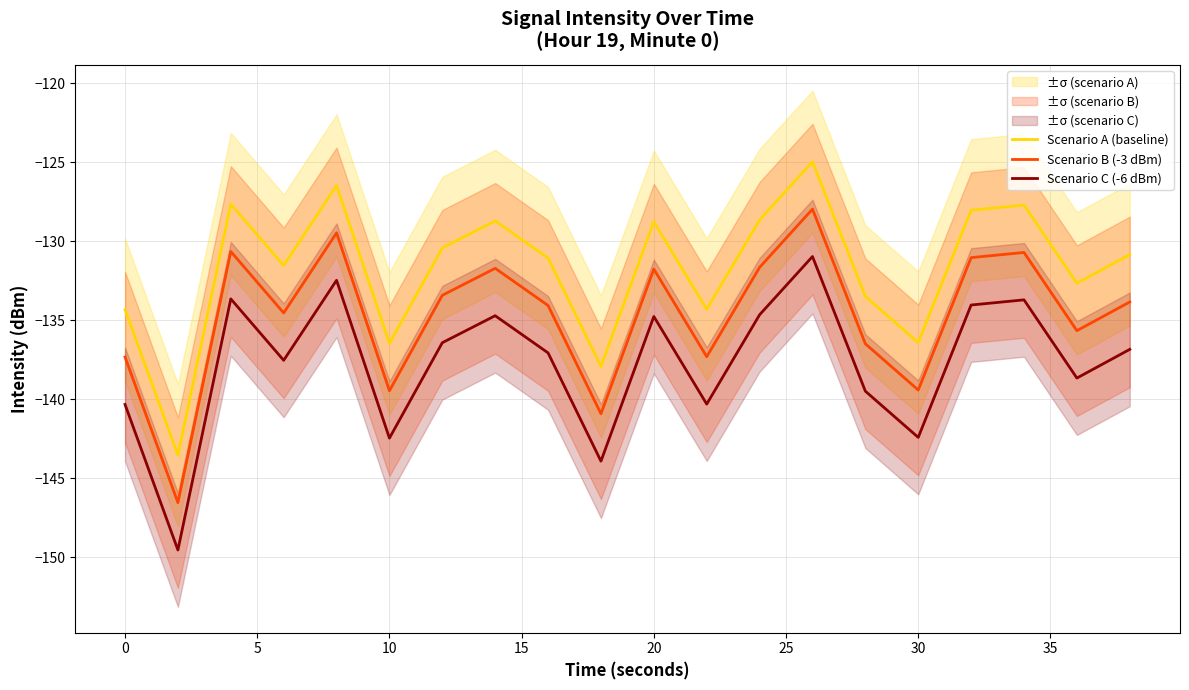

True or false: Scenario A (baseline) and Scenario B (-3 dBm) cross at least once.

False